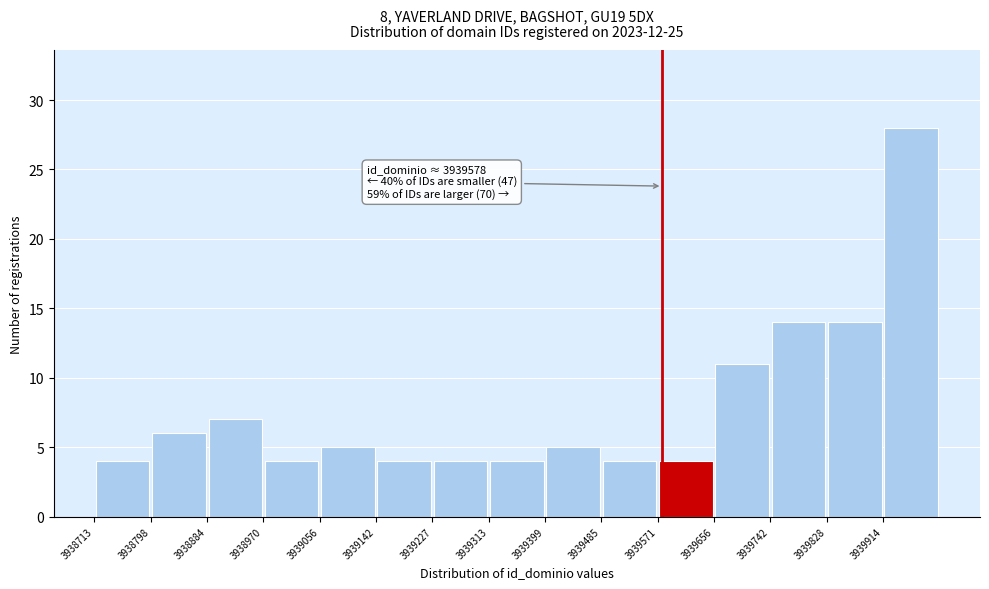

Over which range of the x-axis is the bar tallest?

3939910 to 3940000